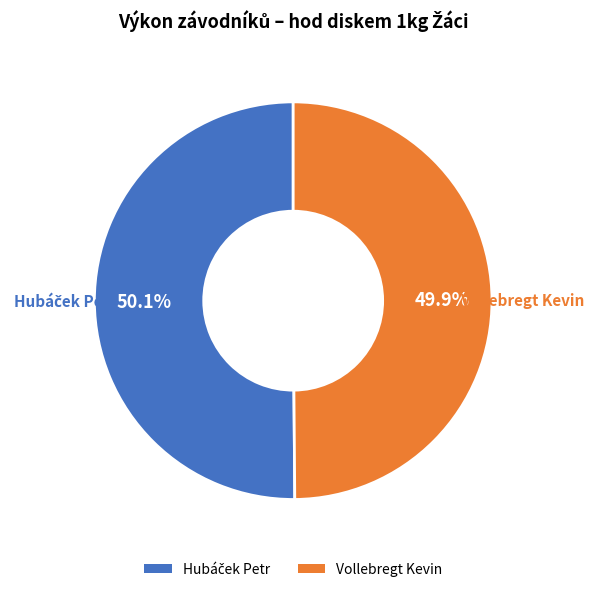

Is there a majority slice in this chart?

Yes